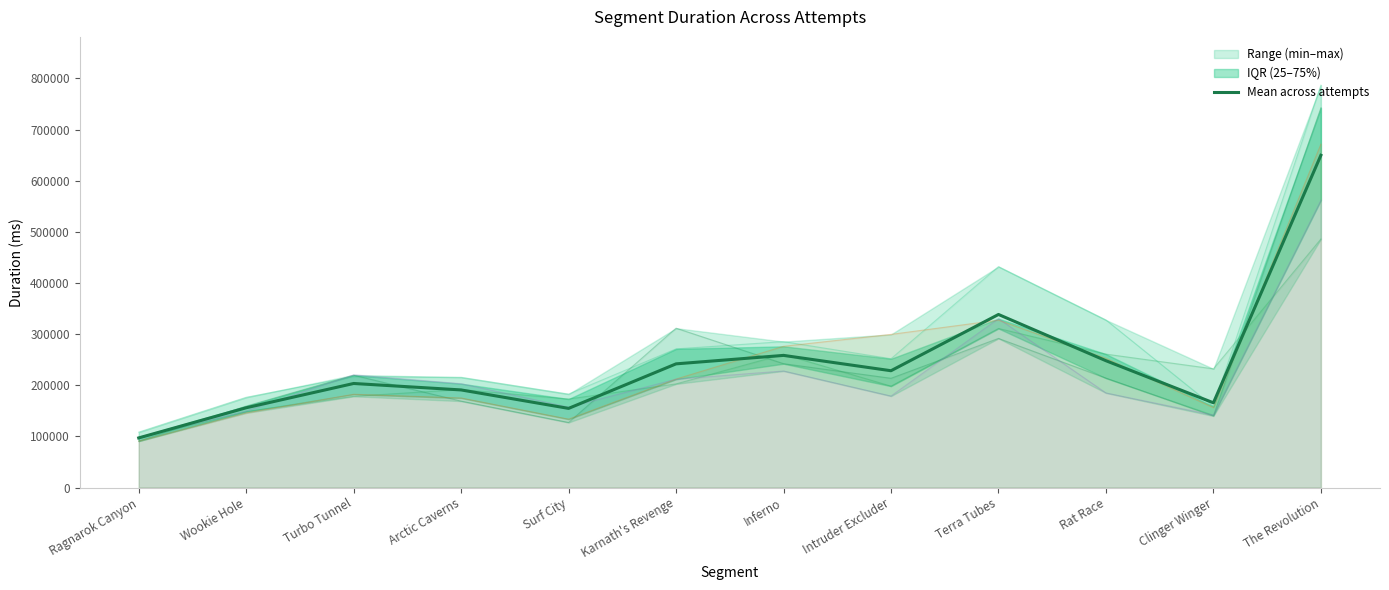

What is the greatest value displayed?

649598.8